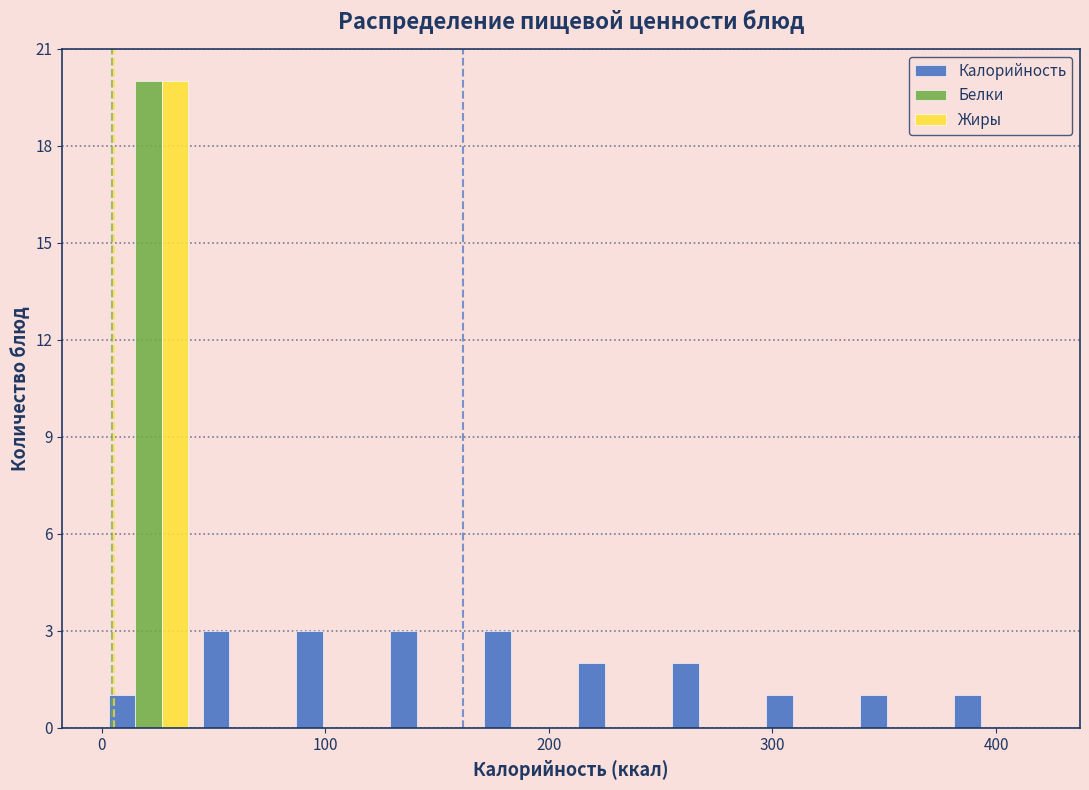

What is the height of the Жиры bar covering 0 to 42 on the x-axis? Neither the bar edges nor the heights are printed on the chart, so give them approximately, as read against the axes.

20